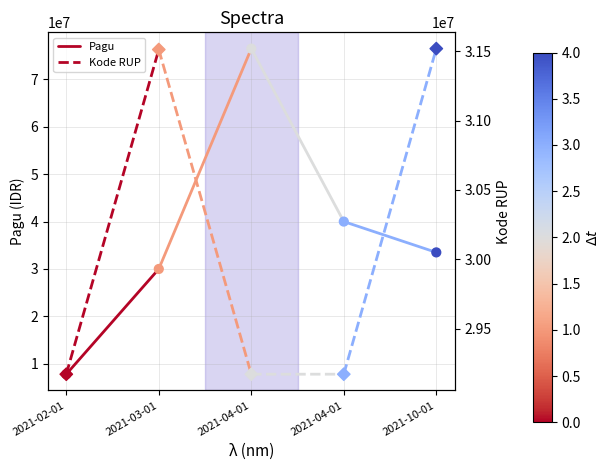

Is the value of Pagu at 2021-03-01 greater than the value of Kode RUP at 2021-02-01?

Yes